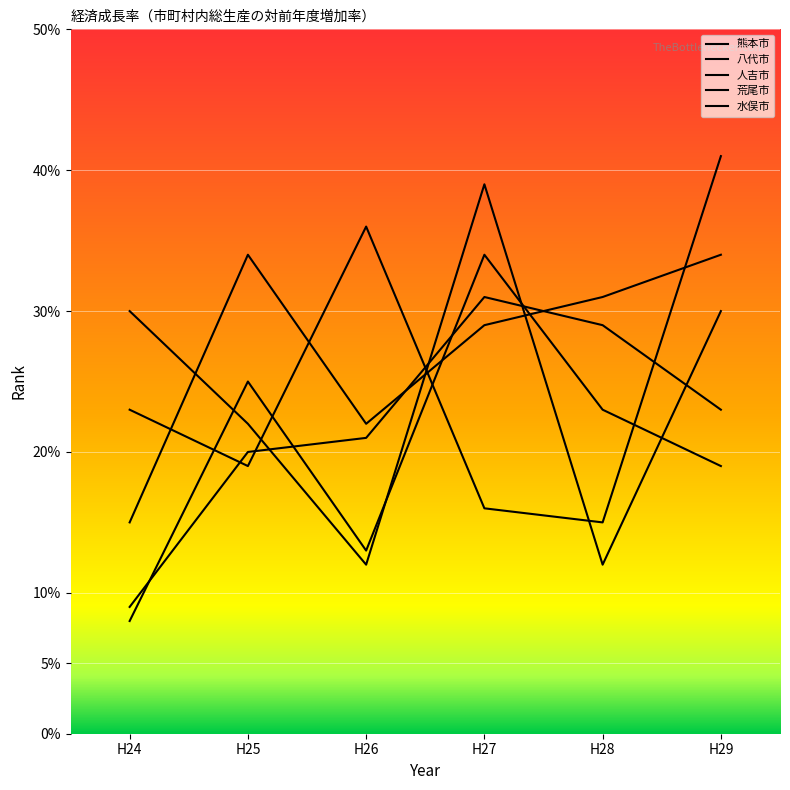

Count the number of categories in the chart.

6